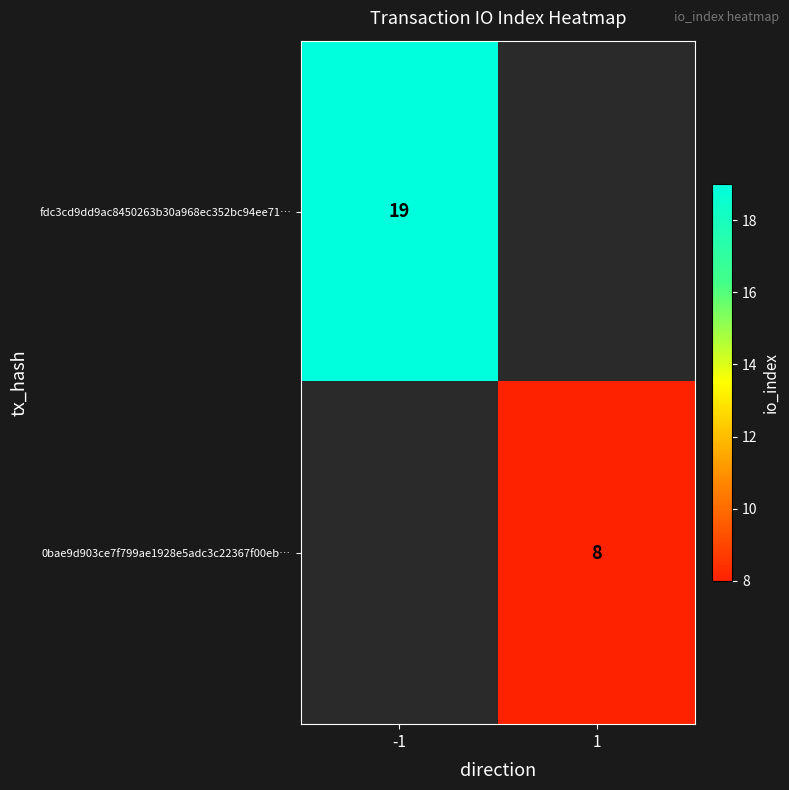

The value of 0bae9d903ce7f799ae1928e5adc3c22367f00eb… at 1 is 8. True or false?

True